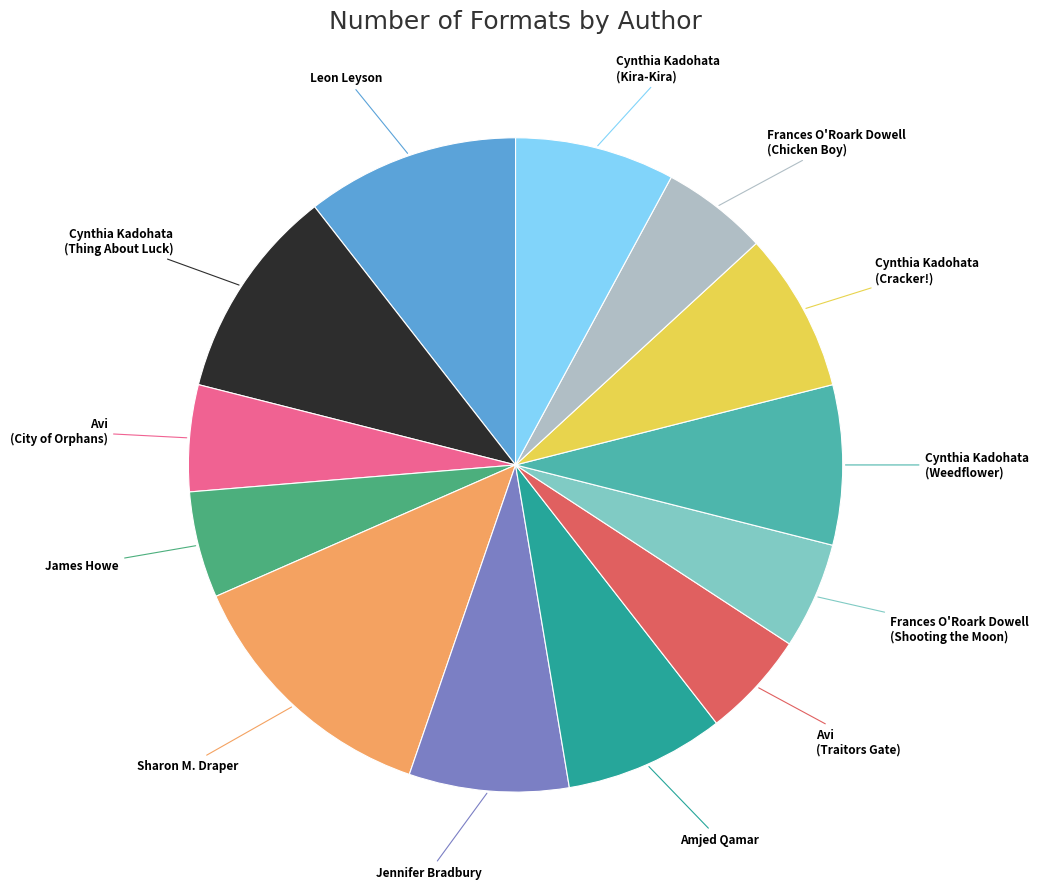

Is there any slice that represents more than half of the pie?

No